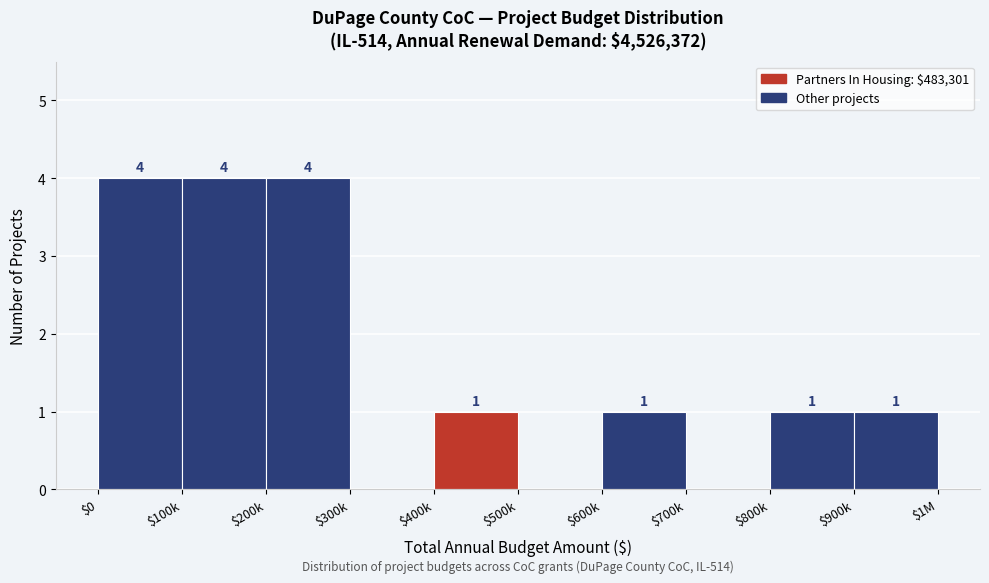

What value does the data have at $0?

4